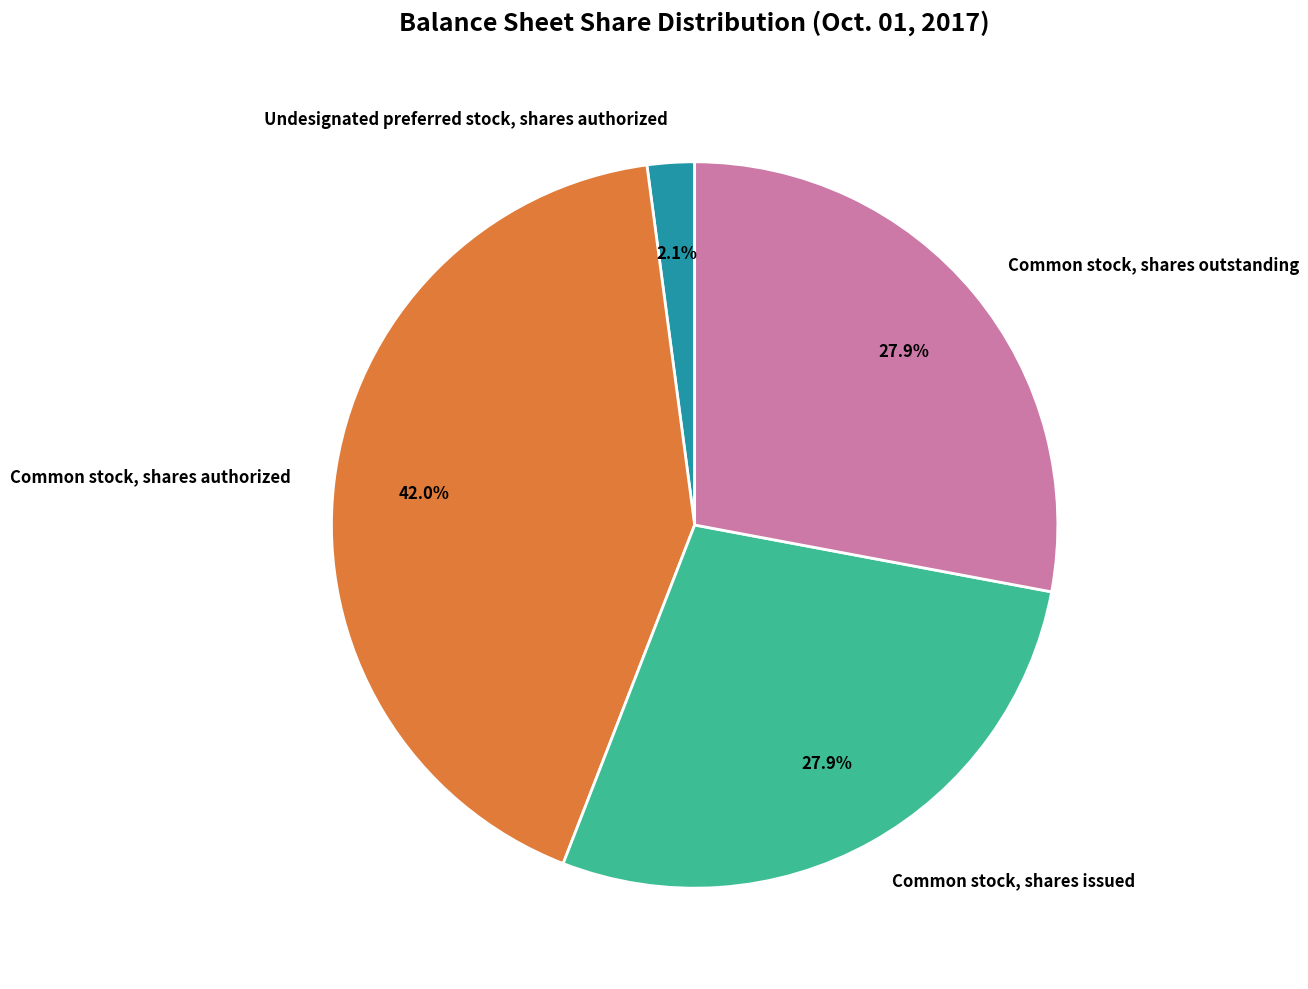

Which category has the smallest portion of the pie?

Undesignated preferred stock, shares authorized